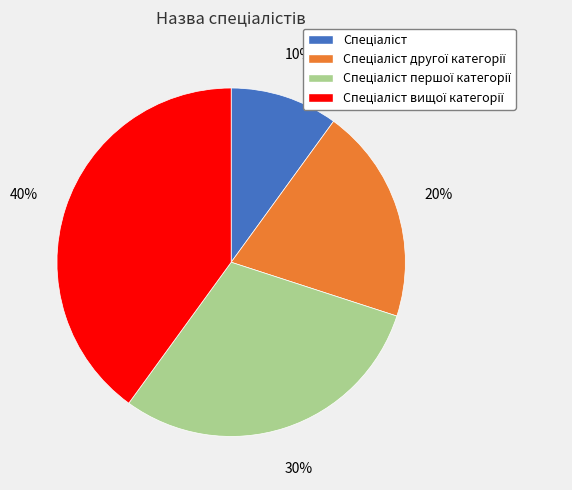

Is there a majority slice in this chart?

No